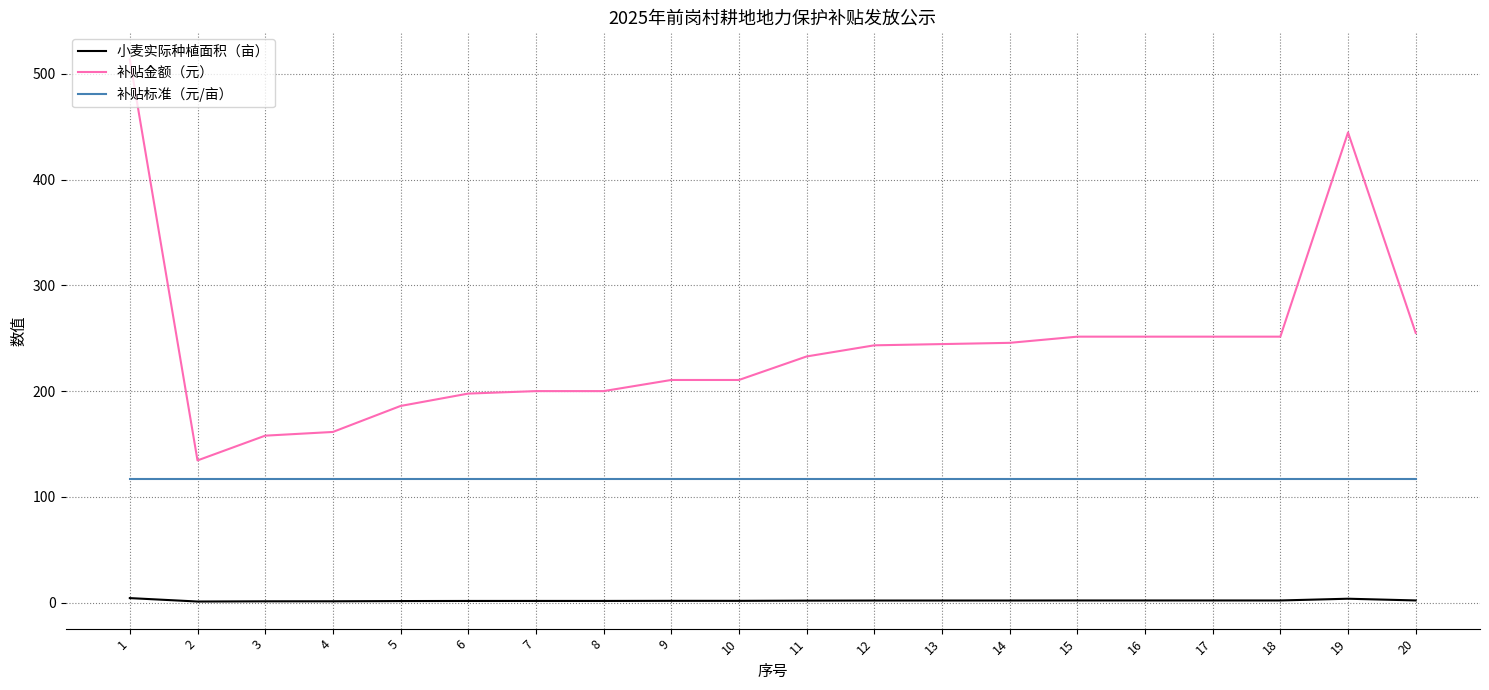

True or false: 补贴金额（元） and 补贴标准（元/亩） intersect in this chart.

False